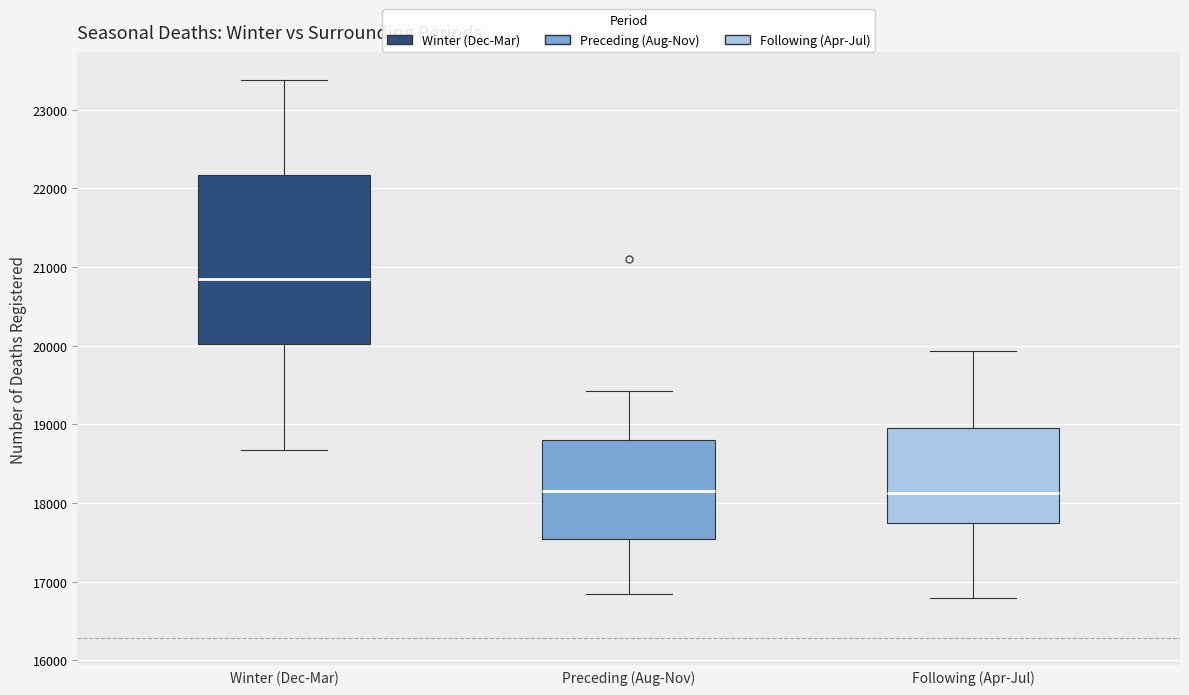

Reading left to right, read every box against the y-axis: the position of its median line, the range the box covers, and the ends of its whiskers. The values are not printed on the chart, so give them approximately, as read against the axis.

Winter (Dec-Mar): median 20800, box 20000 to 22200, whiskers 18700 to 23400
Preceding (Aug-Nov): median 18200, box 17500 to 18800, whiskers 16800 to 19400
Following (Apr-Jul): median 18100, box 17700 to 19000, whiskers 16800 to 19900